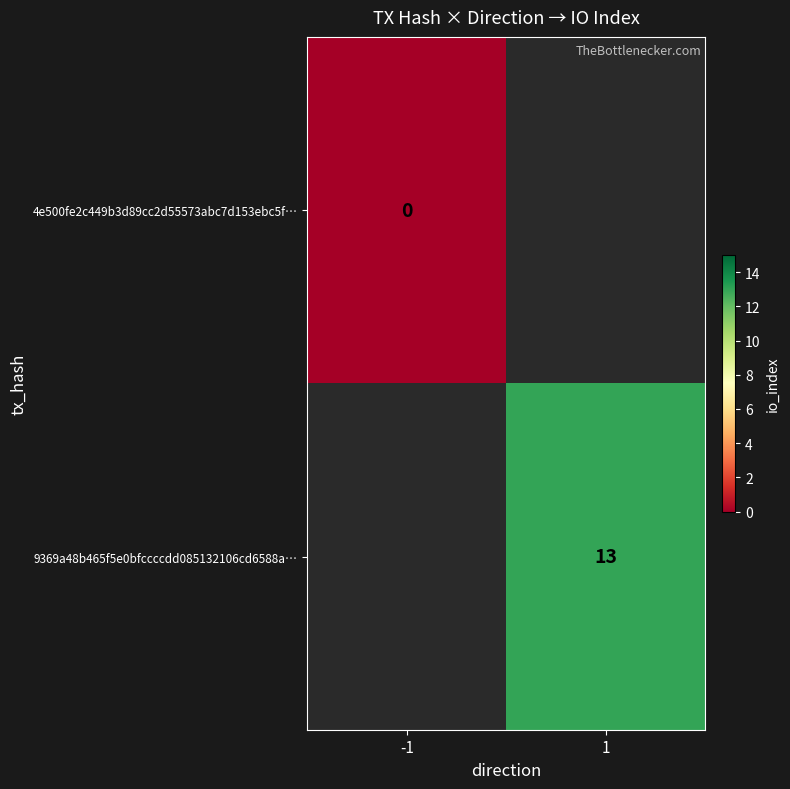

The 9369a48b465f5e0bfccccdd085132106cd6588a… series shows 21 at 1. True or false?

False